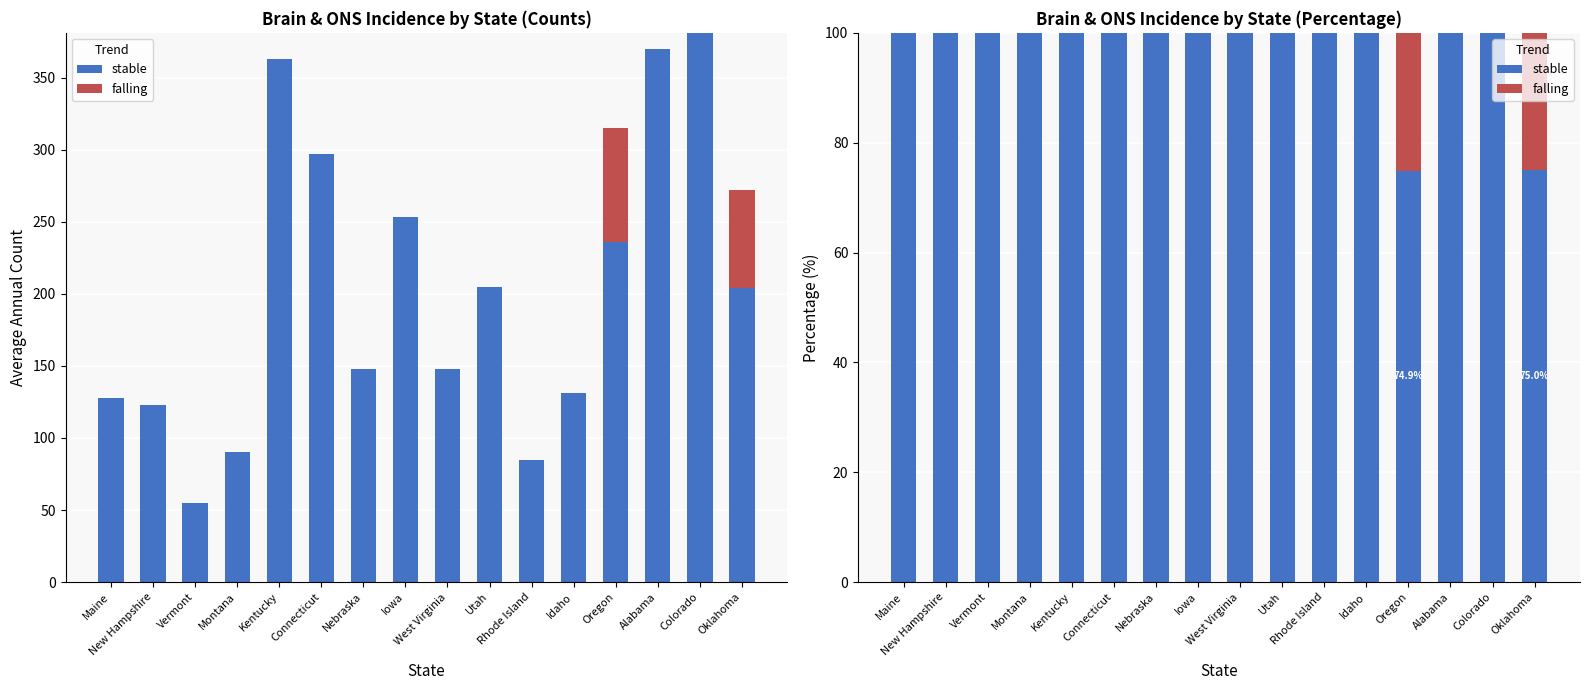

What is the highest value of the falling series?

25.1